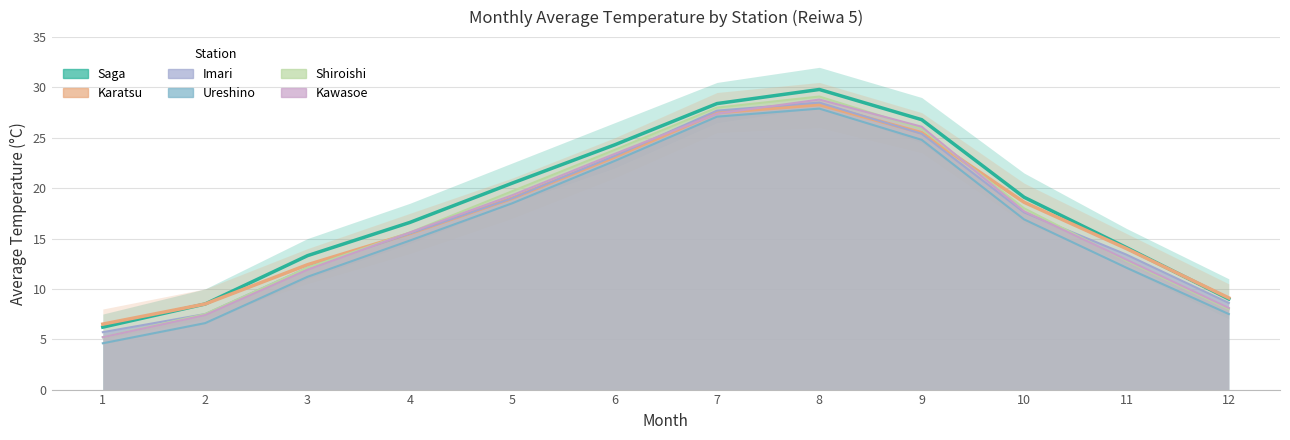

What is the difference between the highest and lowest values at 3?

0.9